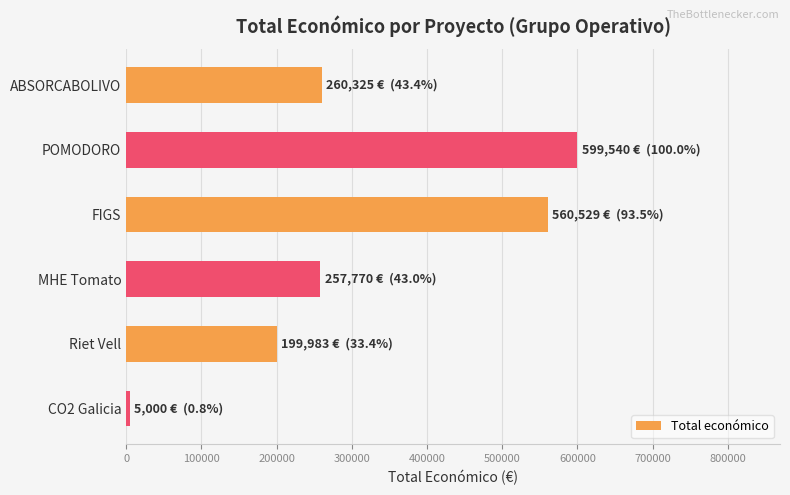

Where is the data nearest to the value 302270?

ABSORCABOLIVO